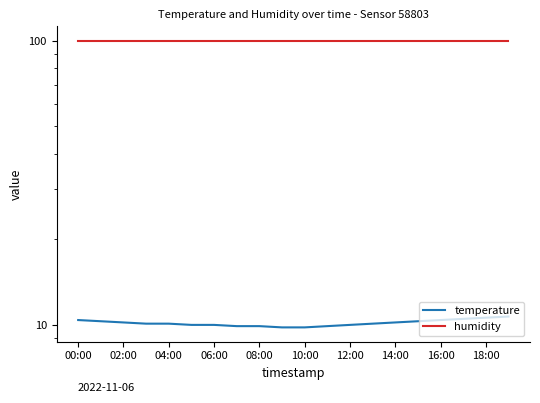

How many data points in temperature are above 10?

12